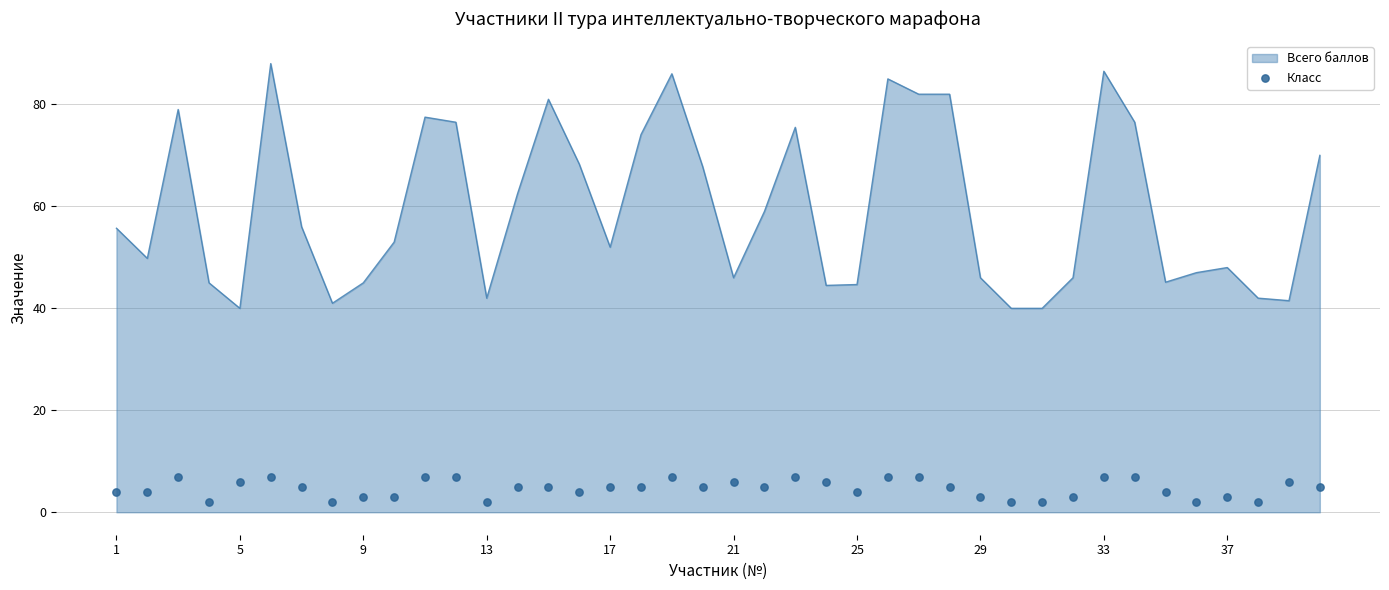

The Всего баллов series shows 86.5 at 33. True or false?

True